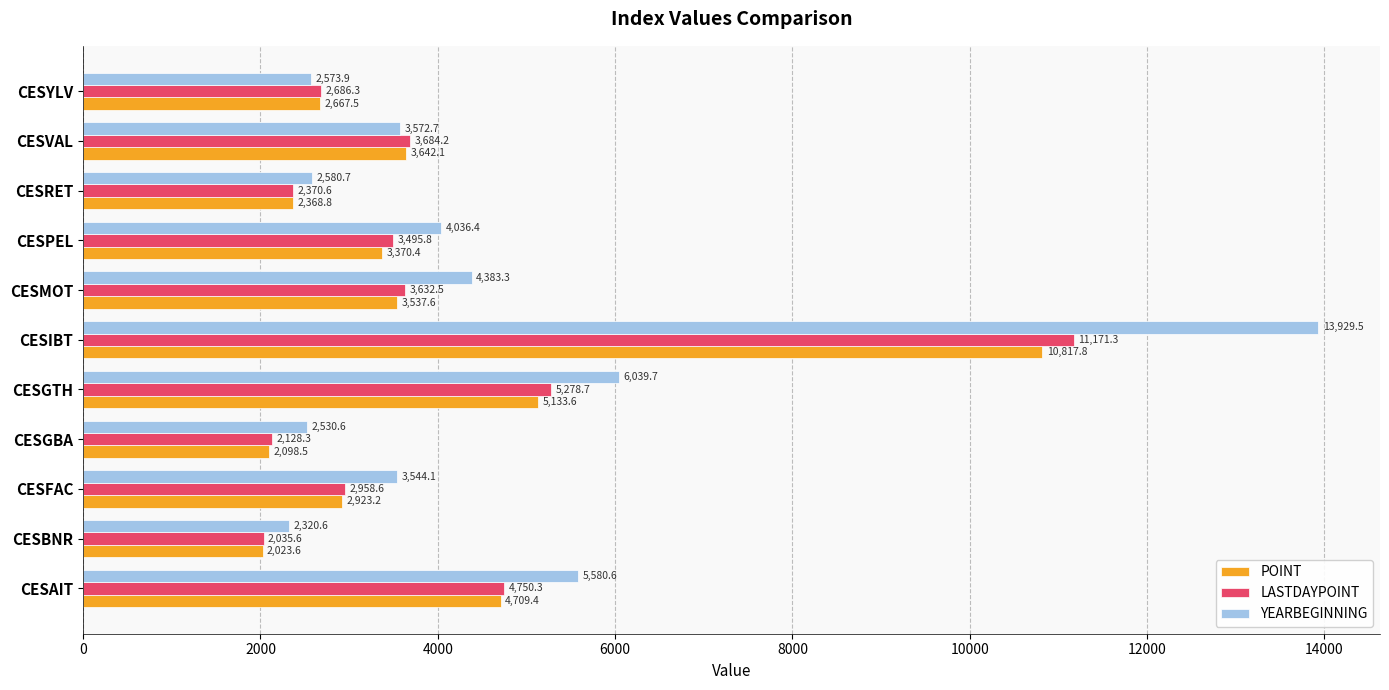

How many values in the POINT series are below 3370?

5